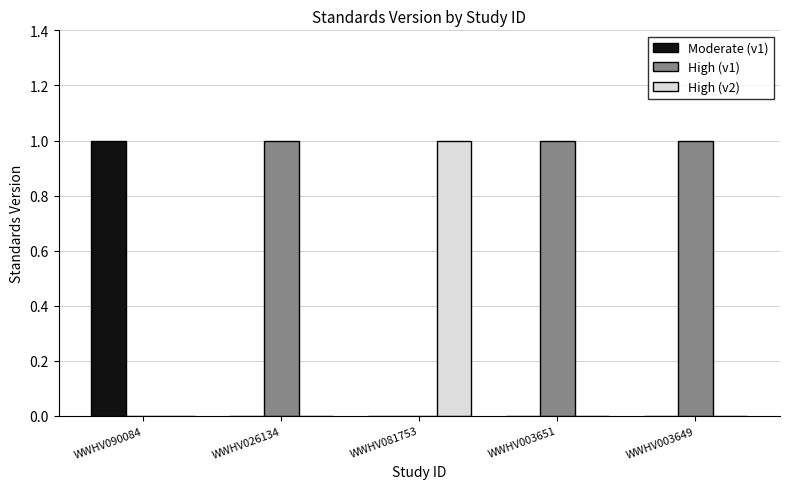

Which series has the largest total across all categories?

High (v1)